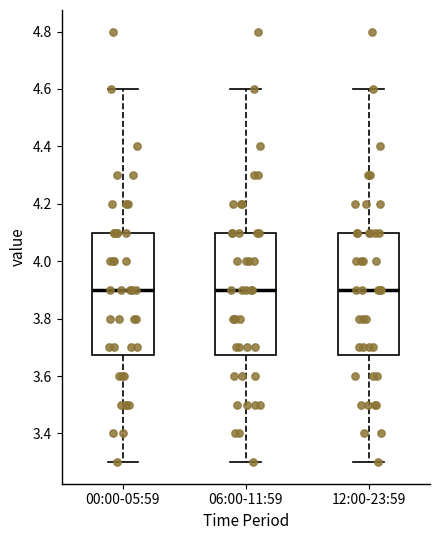

Reading left to right, read every box against the y-axis: the position of its median line, the range the box covers, and the ends of its whiskers. The values are not printed on the chart, so give them approximately, as read against the axis.

00:00-05:59: median 3.90, box 3.68 to 4.10, whiskers 3.30 to 4.60
06:00-11:59: median 3.90, box 3.68 to 4.10, whiskers 3.30 to 4.60
12:00-23:59: median 3.90, box 3.68 to 4.10, whiskers 3.30 to 4.60